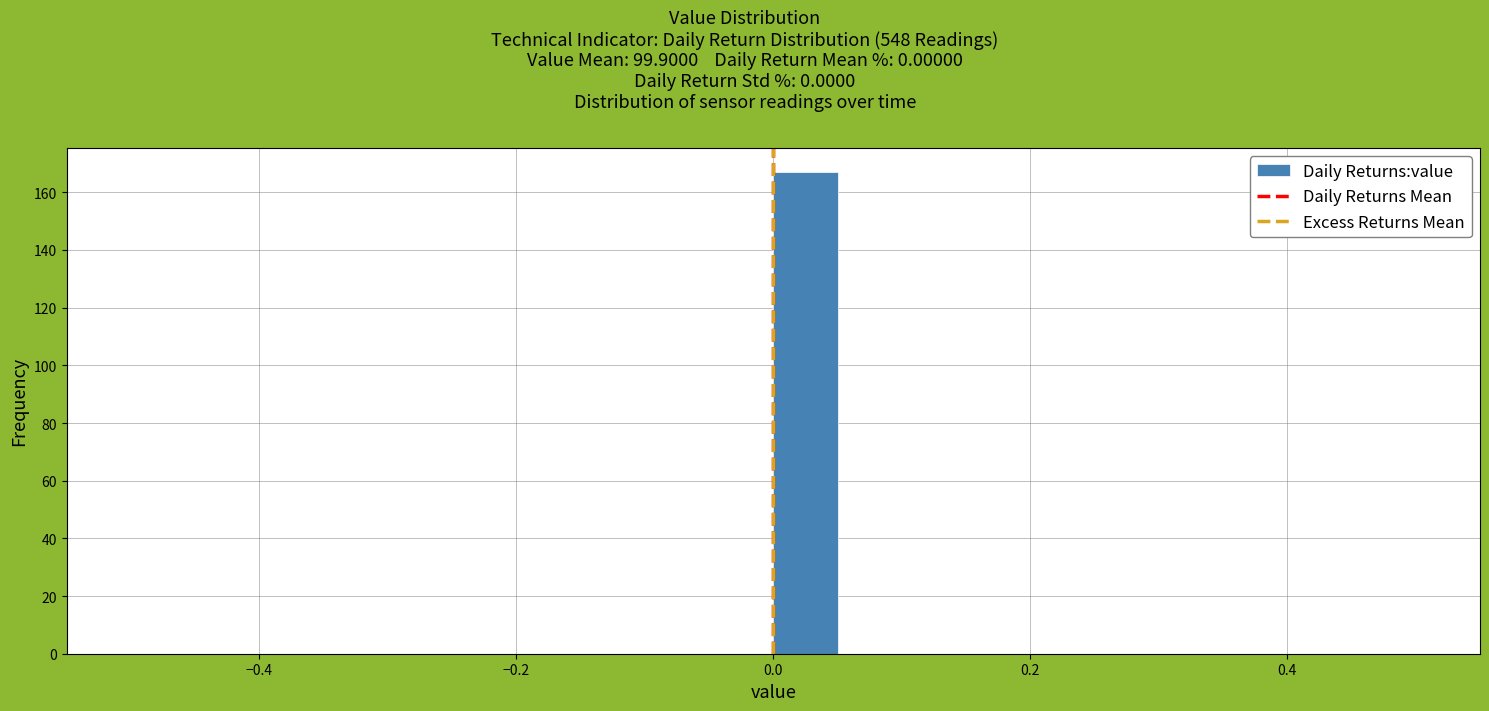

Around what value on the x-axis is the tallest bar? Give the approximate position of its centre, as read against the axis.

0.02